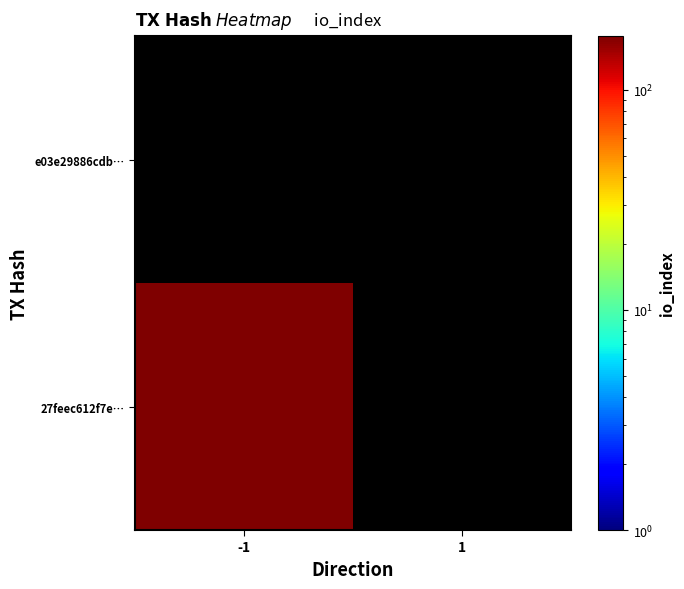

What is the total value across all series at value?

237.0